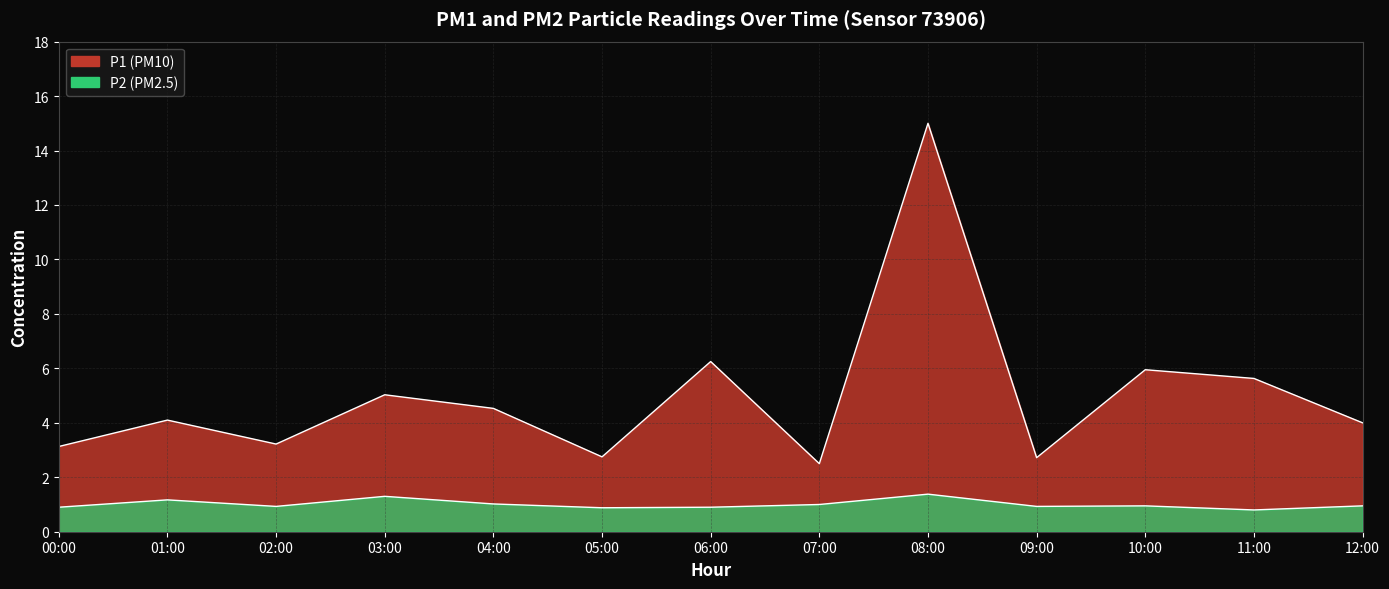

Reading left to right, transcribe all the data shown in this chart.

P1: 3.1	4.1	3.2	5.0	4.5	2.8	6.2	2.5	15.0	2.7	6.0	5.6	4.0
P2: 0.9	1.2	0.9	1.3	1.0	0.9	0.9	1.0	1.4	0.9	0.9	0.8	0.9